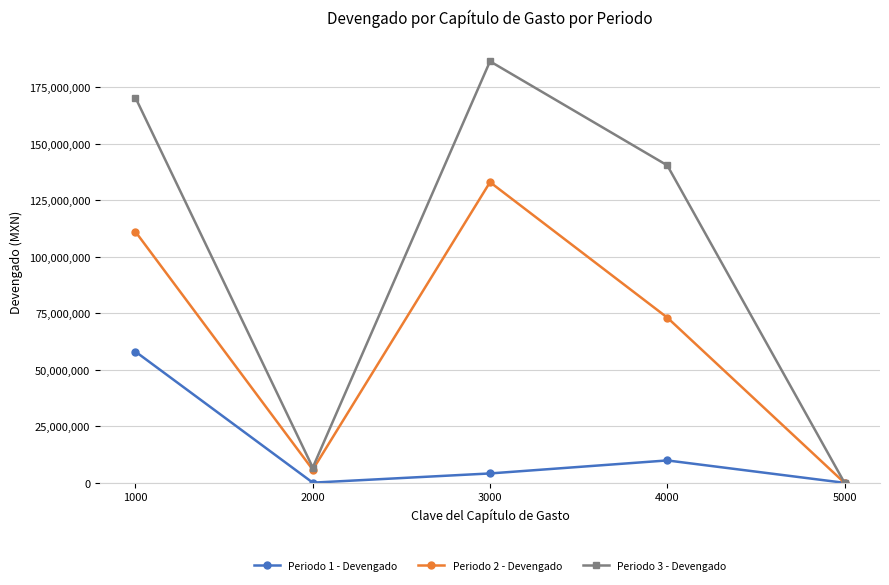

What is the sum of the Periodo 2 - Devengado values at 4000 and 5000?

73130528.1